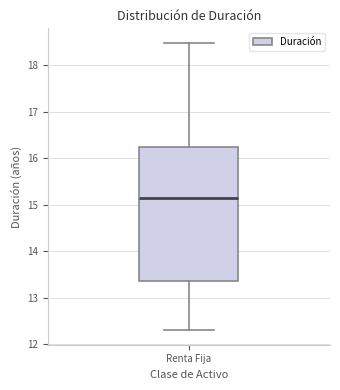

Transcribe this box plot: give where the median line is, the range the box spans, and where the two whiskers end, as read against the y-axis. The values are not printed on the chart, so give them approximately, as read against the axis.

median 15.2, box 13.4 to 16.2, whiskers 12.3 to 18.5